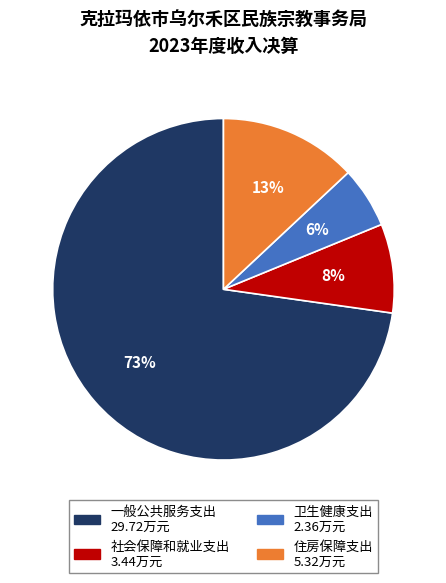

Do 卫生健康支出 and 住房保障支出 together represent more than half of the pie?

No